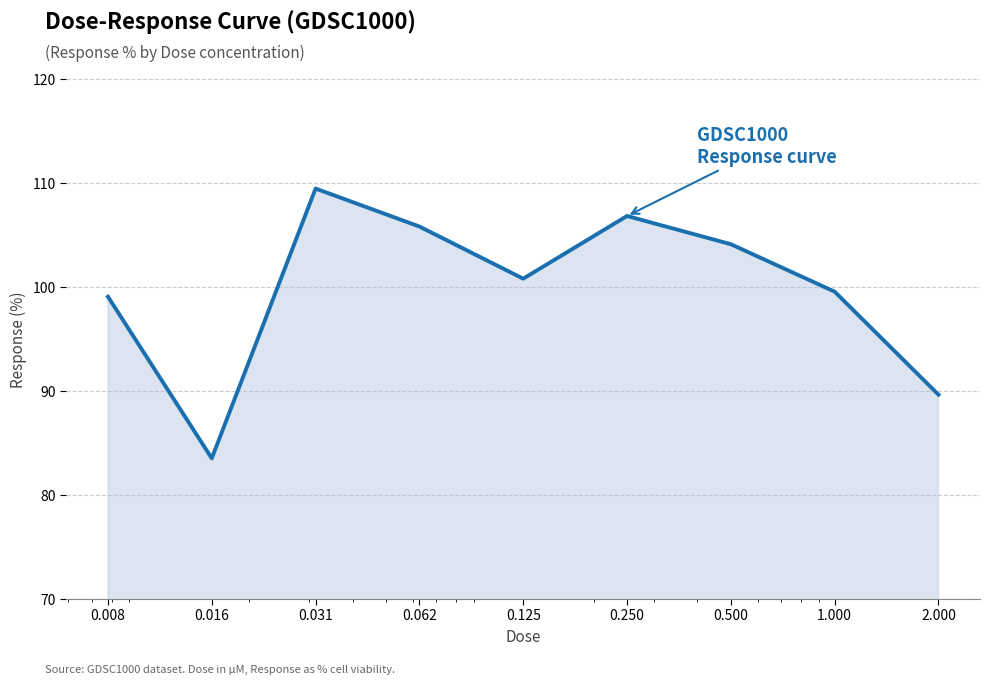

Reading right to left, list all the values displayed in this chart.

89.7	99.6	104.1	106.9	100.8	105.8	109.5	83.5	99.1